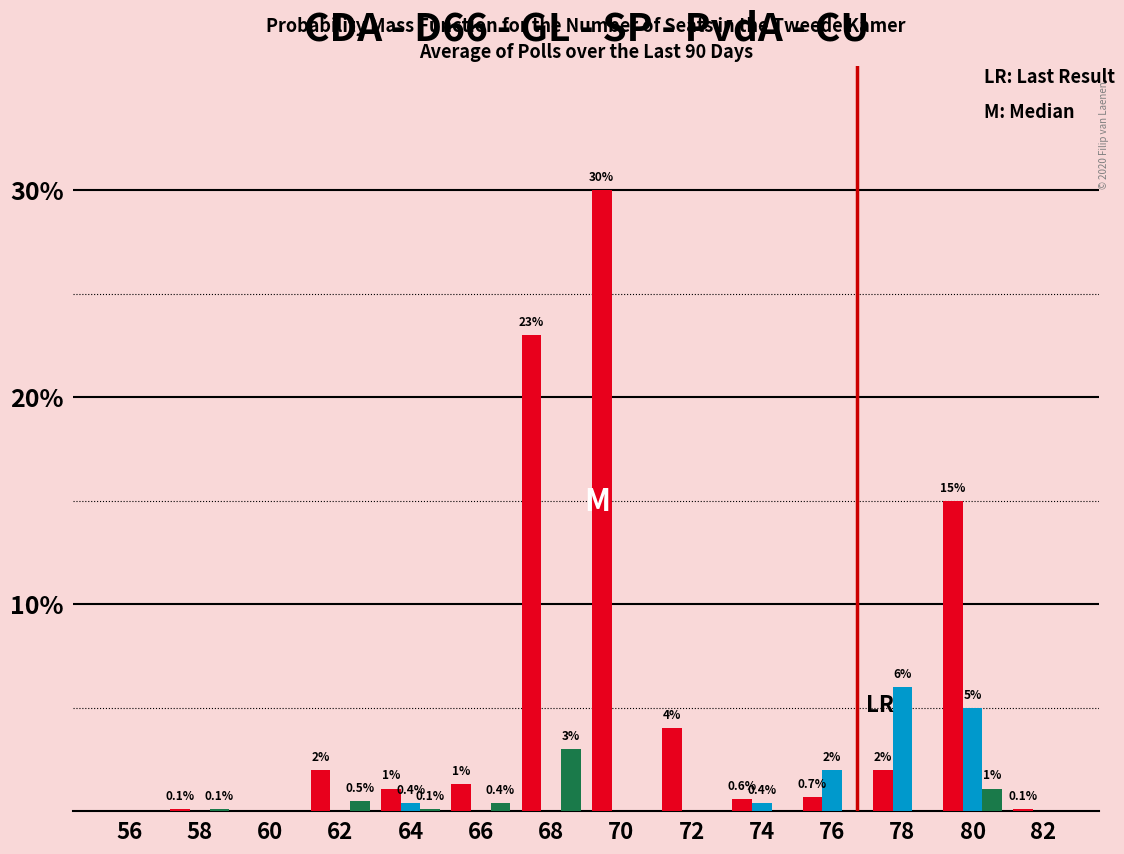

What is the total value across all series at 74?

1.0